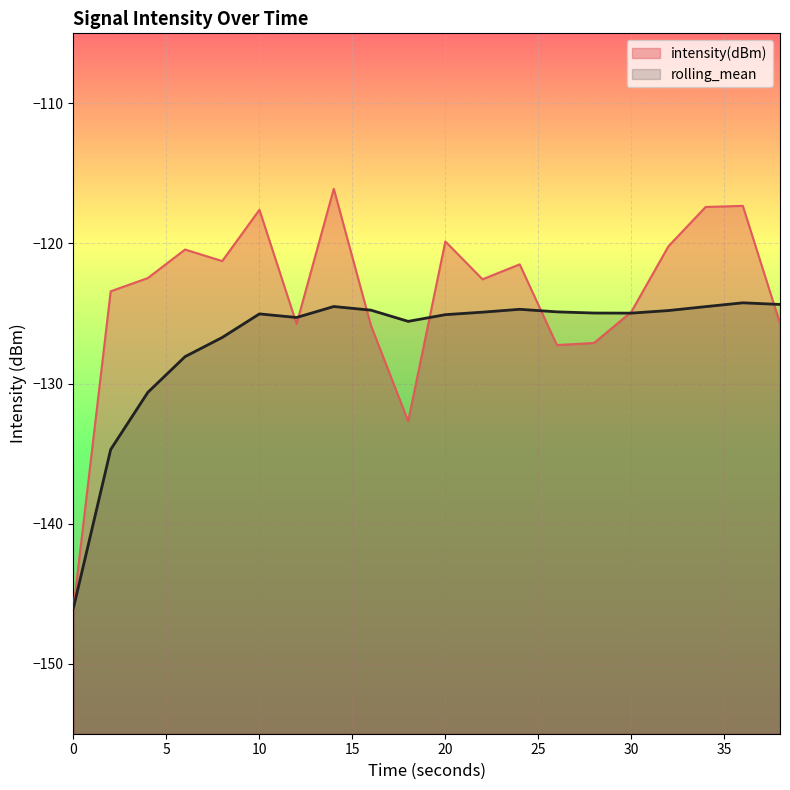

Between 14 and 24, which is larger?

14